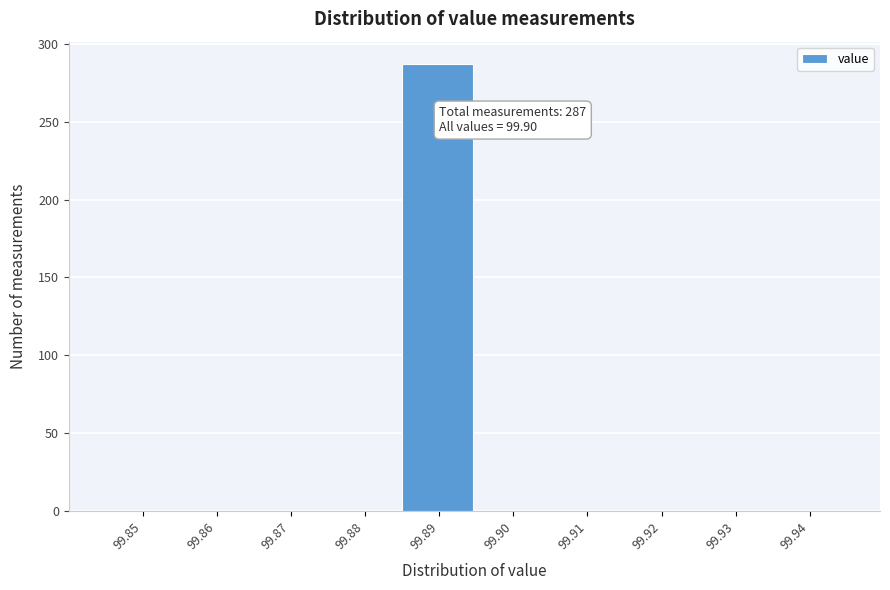

Reading left to right, list all the values displayed in this chart.

99.85=0	99.86=0	99.87=0	99.88=0	99.89=287	99.90=0	99.91=0	99.92=0	99.93=0	99.94=0